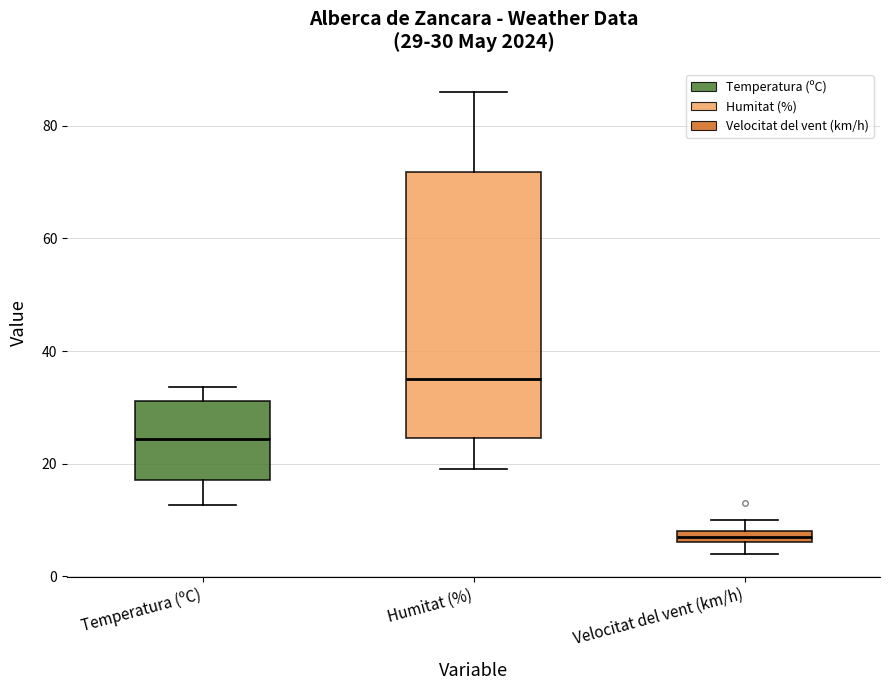

Which box is the tallest, from its lower edge to its upper edge?

Humitat (%)